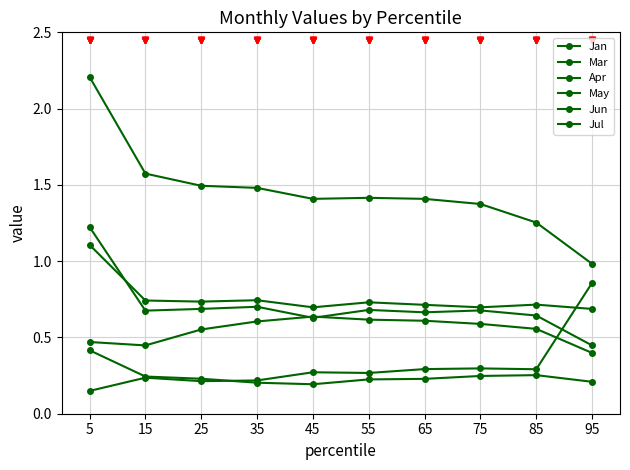

Is it true that Apr equals 0.3 at 85?

True